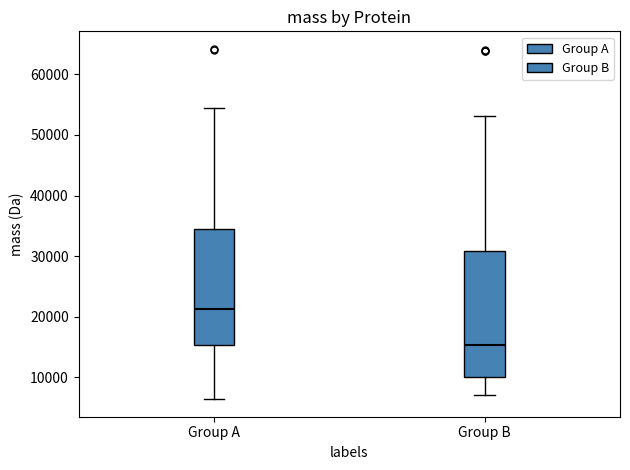

Which box's median line is the highest?

Group A